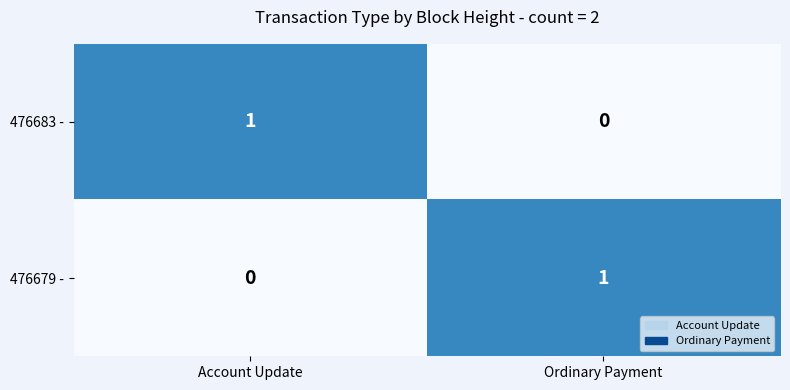

At which label is 476683 - closest to 0?

Ordinary Payment